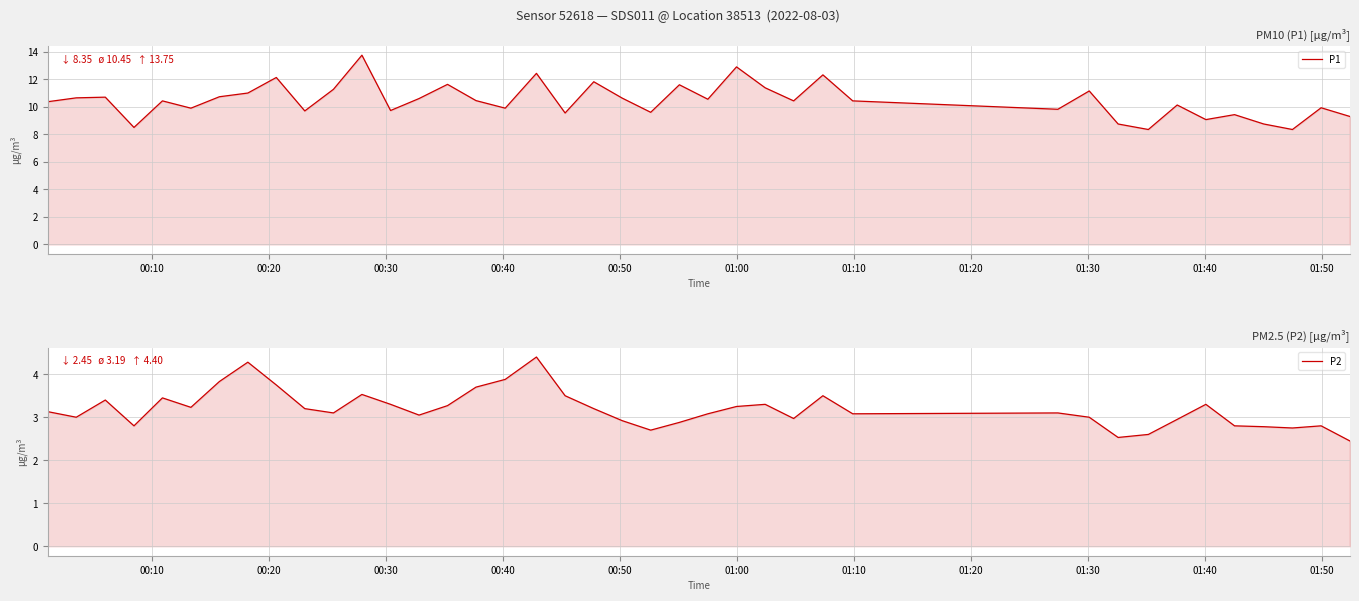

Reading left to right, list all the values displayed in this chart.

P1: 10.4	10.7	10.7	8.5	10.4	9.9	10.7	11.0	12.1	9.7	11.3	13.8	9.7	10.6	11.6	10.4	9.9	12.4	9.6	11.8	10.6	9.6	11.6	10.6	12.9	11.4	10.4	12.3	10.4	9.8	11.2	8.8	8.3	10.1	9.1	9.4	8.8	8.3	9.9	9.3
P2: 3.1	3.0	3.4	2.8	3.5	3.2	3.8	4.3	3.8	3.2	3.1	3.5	3.3	3.0	3.3	3.7	3.9	4.4	3.5	3.2	2.9	2.7	2.9	3.1	3.2	3.3	3.0	3.5	3.1	3.1	3.0	2.5	2.6	3.0	3.3	2.8	2.8	2.8	2.8	2.5